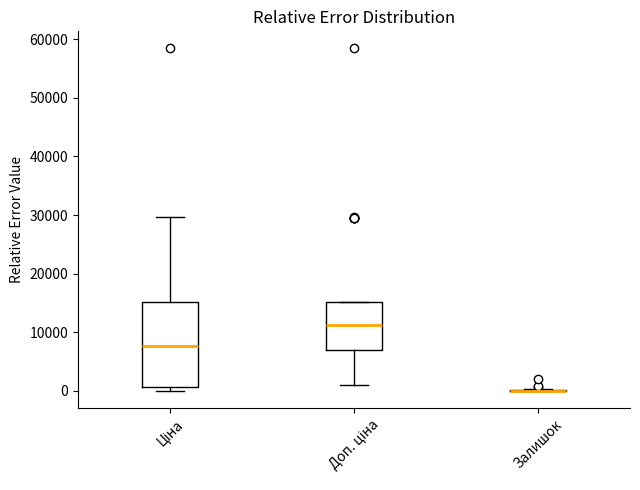

Where does the median line of the box for Ціна sit on the y-axis? The values are not printed on the chart, so give them approximately, as read against the axis.

8000